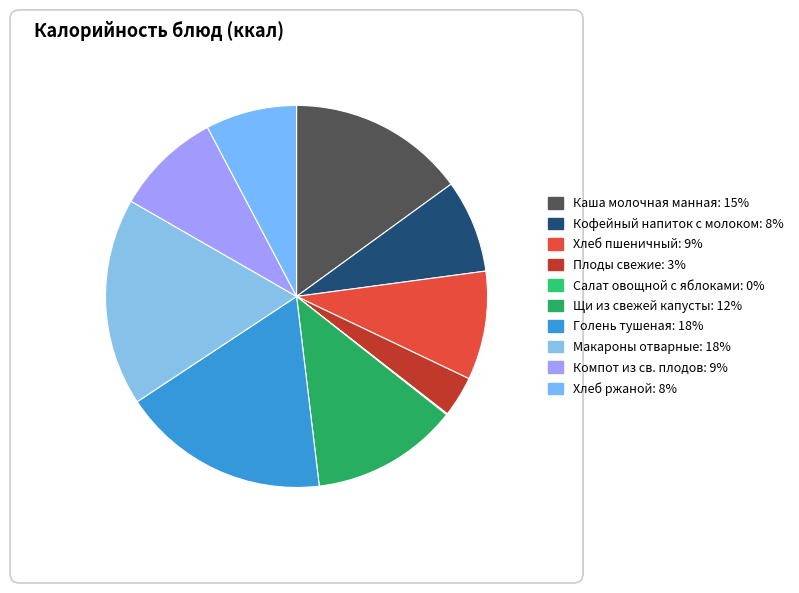

Which category has the smallest portion of the pie?

Салат овощной с яблоками